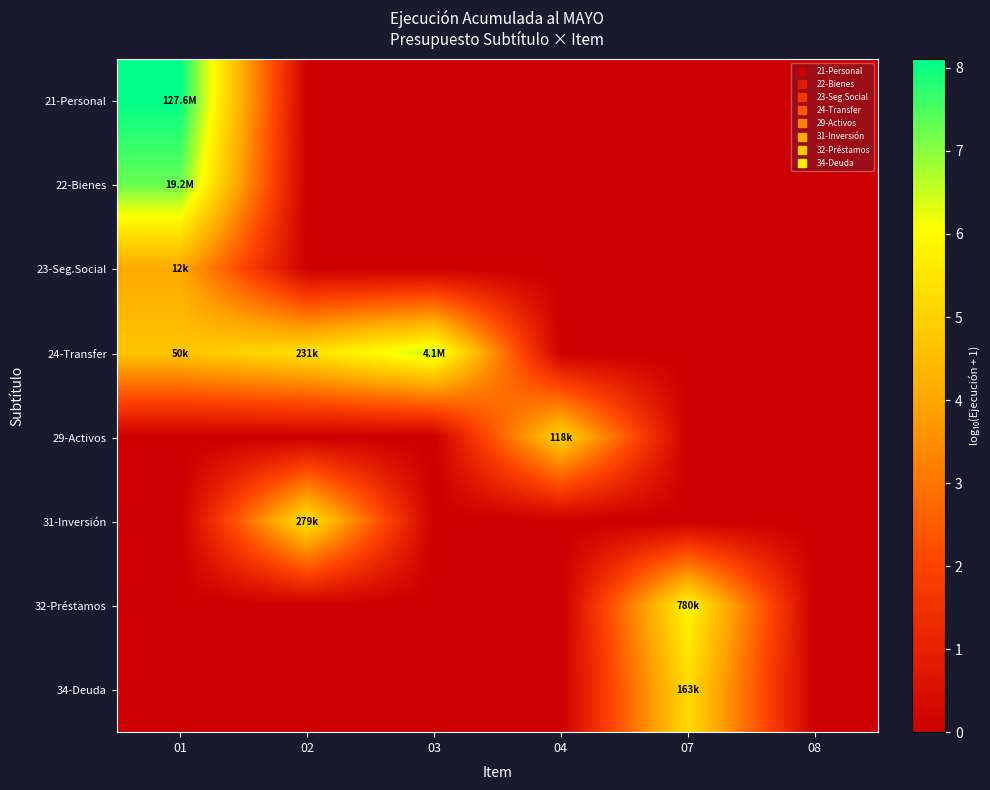

Reading left to right, extract all data points from this chart.

21-Personal: 01=8.1	02=0.0	03=0.0	04=0.0	07=0.0	08=0.0
22-Bienes: 01=7.3	02=0.0	03=0.0	04=0.0	07=0.0	08=0.0
23-Seg.Social: 01=4.1	02=0.0	03=0.0	04=0.0	07=0.0	08=0.0
24-Transfer: 01=4.7	02=5.4	03=6.6	04=0.0	07=0.0	08=0.0
29-Activos: 01=0.0	02=0.0	03=0.0	04=5.1	07=0.0	08=0.0
31-Inversión: 01=0.0	02=5.4	03=0.0	04=0.0	07=0.0	08=0.0
32-Préstamos: 01=0.0	02=0.0	03=0.0	04=0.0	07=5.9	08=0.0
34-Deuda: 01=0.0	02=0.0	03=0.0	04=0.0	07=5.2	08=0.0